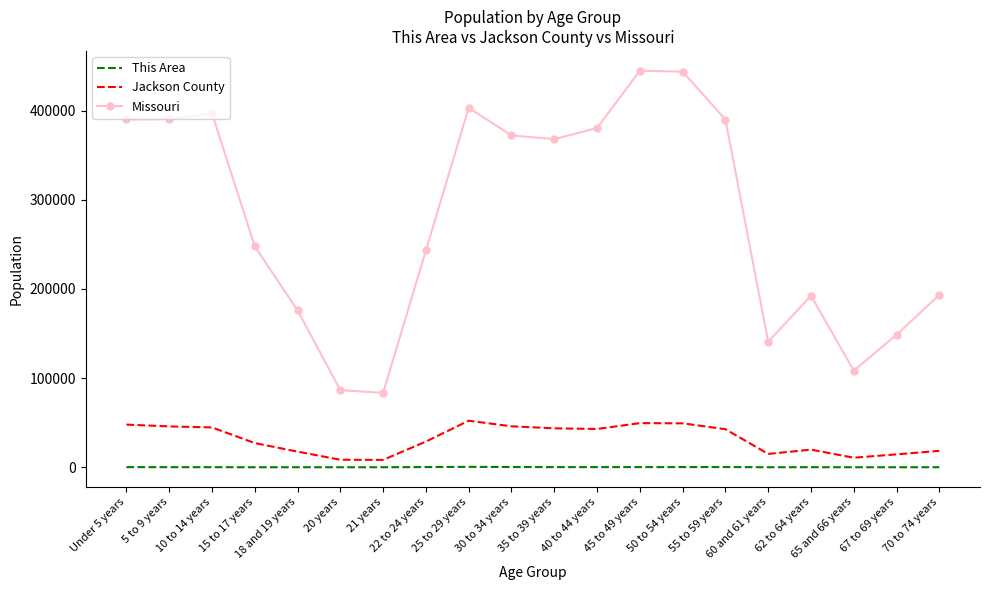

What is the lowest value of the Missouri series?

83511